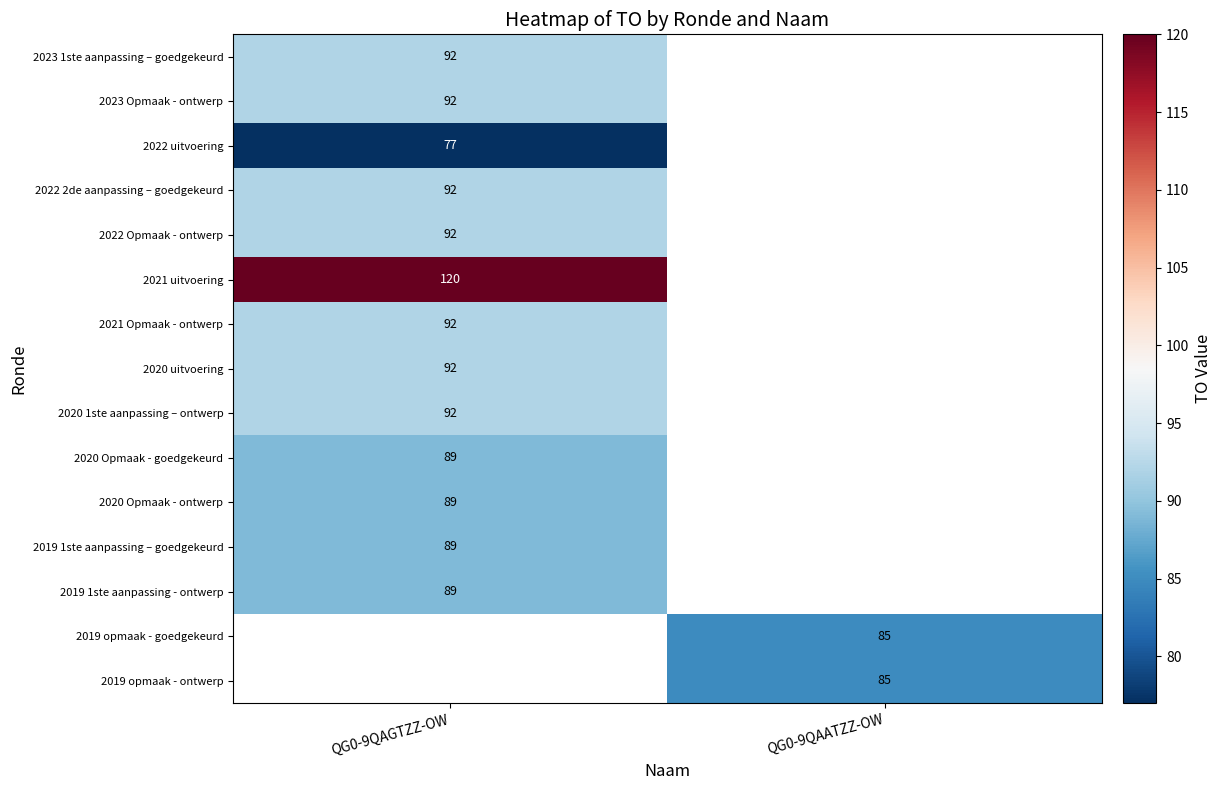

The 2021 Opmaak - ontwerp series shows 19 at QG0-9QAGTZZ-OW. True or false?

False